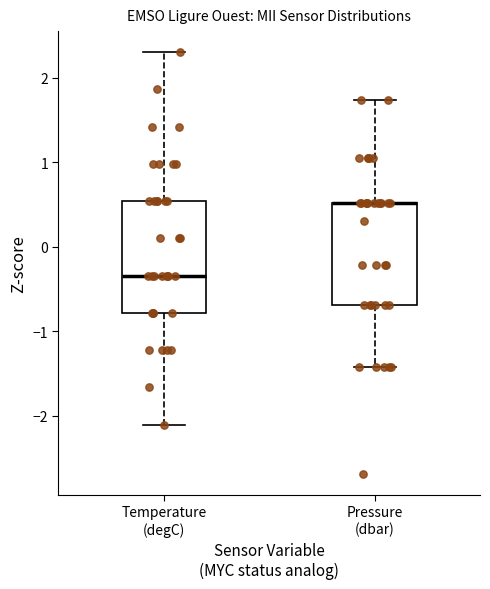

Reading left to right, read every box against the y-axis: the position of its median line, the range the box covers, and the ends of its whiskers. The values are not printed on the chart, so give them approximately, as read against the axis.

Temperature (degC): median -0.3, box -0.8 to 0.5, whiskers -2.1 to 2.3
Pressure (dbar): median 0.5 (drawn on the box's upper edge), box -0.7 to 0.5, whiskers -1.4 to 1.7